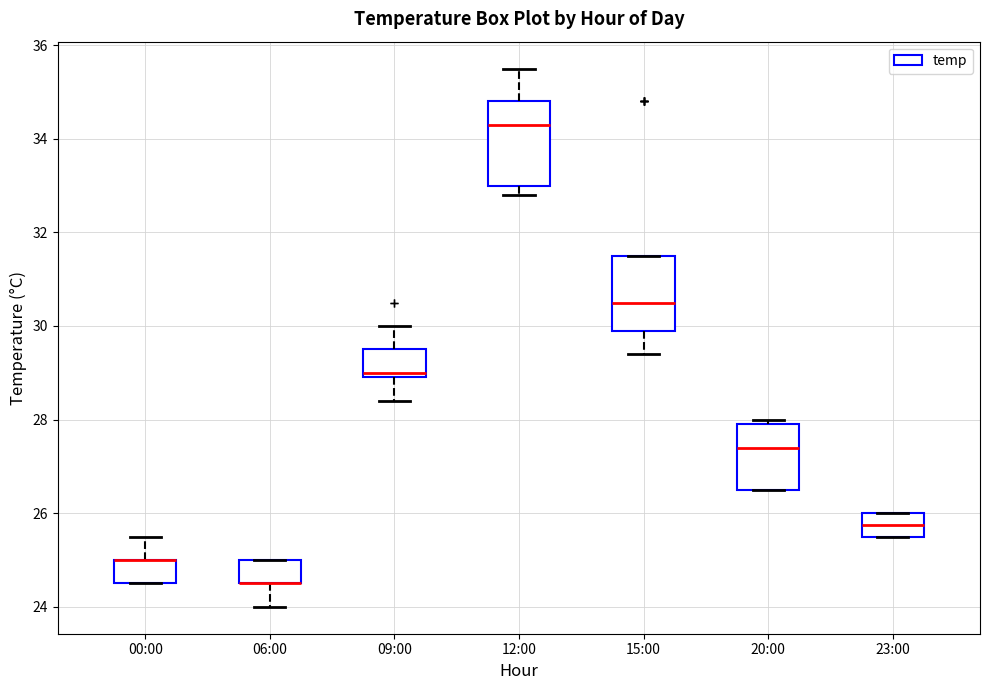

Where is the lower edge of the box for 12:00 on the y-axis? The values are not printed on the chart, so give them approximately, as read against the axis.

33.0